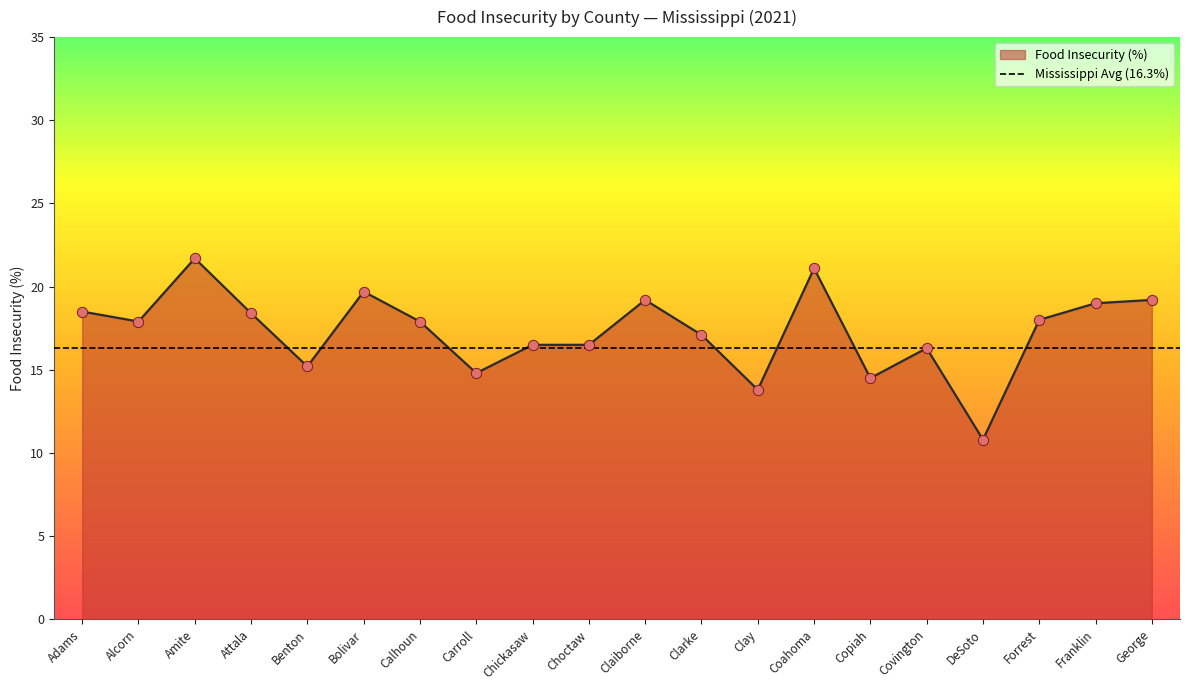

Which has a higher value, George or Adams?

George